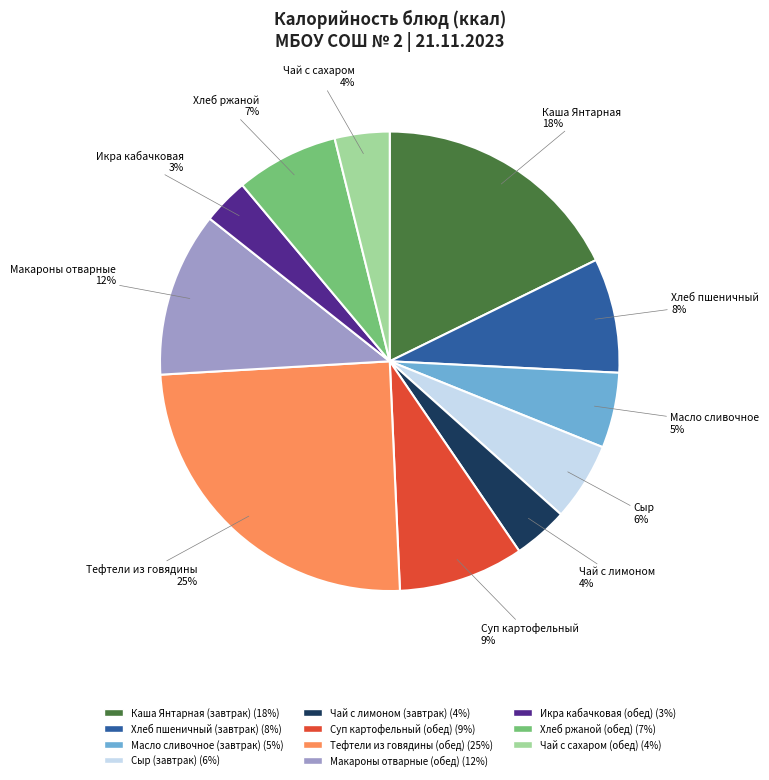

Does any single category account for the majority?

No